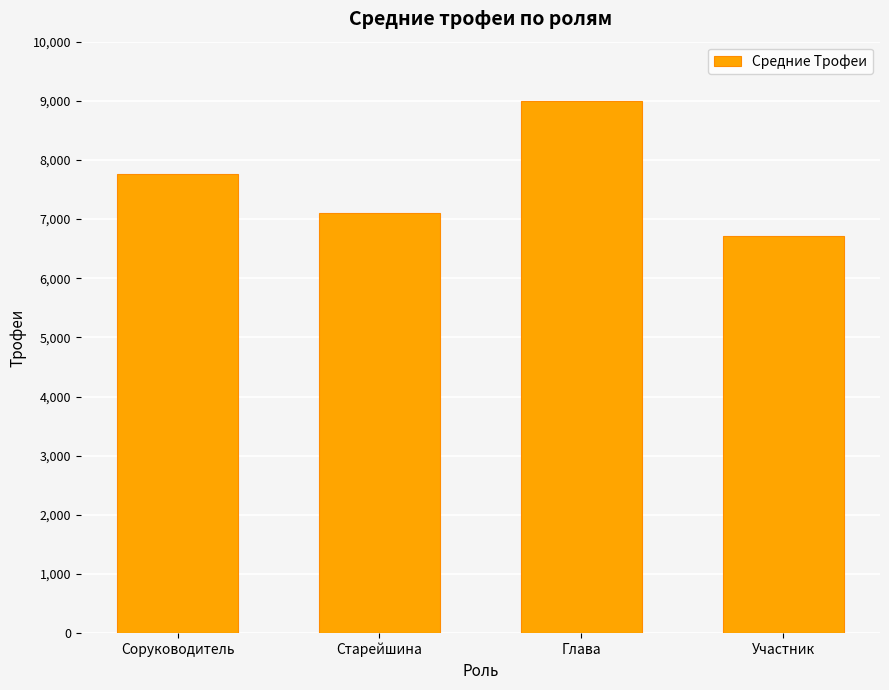

Approximately how many times larger is the value at Глава compared to Соруководитель?

1.2